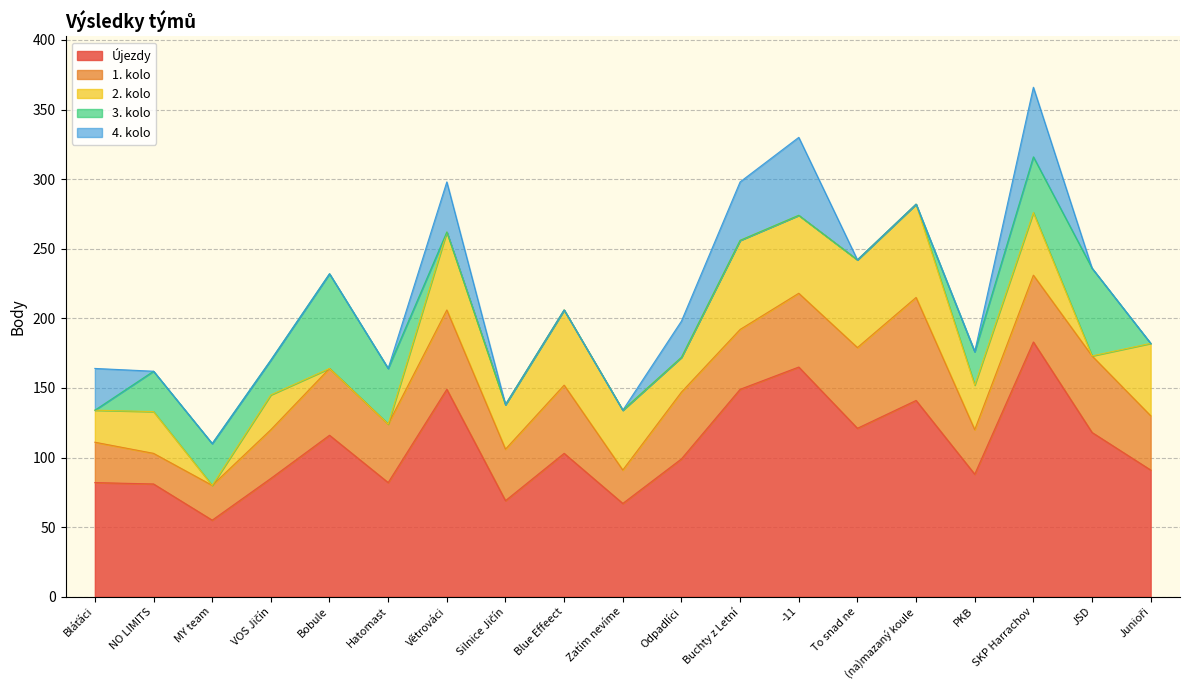

Where is Újezdy nearest to the value 119?

JSD